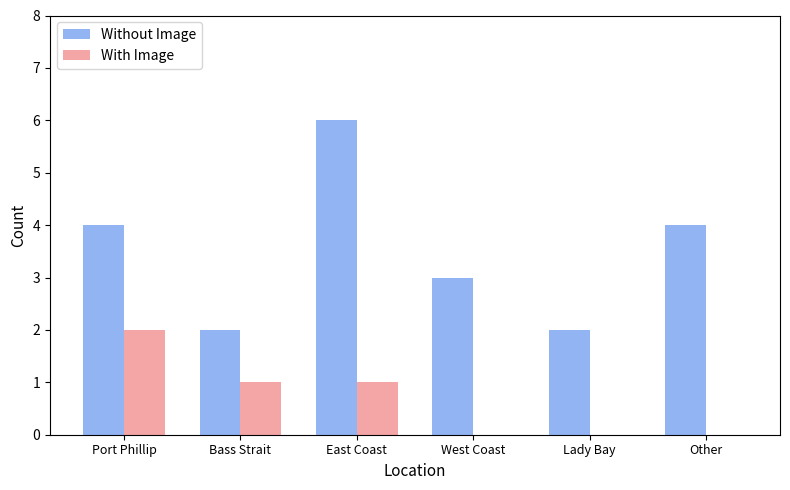

Is the value of Without Image at Lady Bay greater than the value of With Image at Bass Strait?

Yes